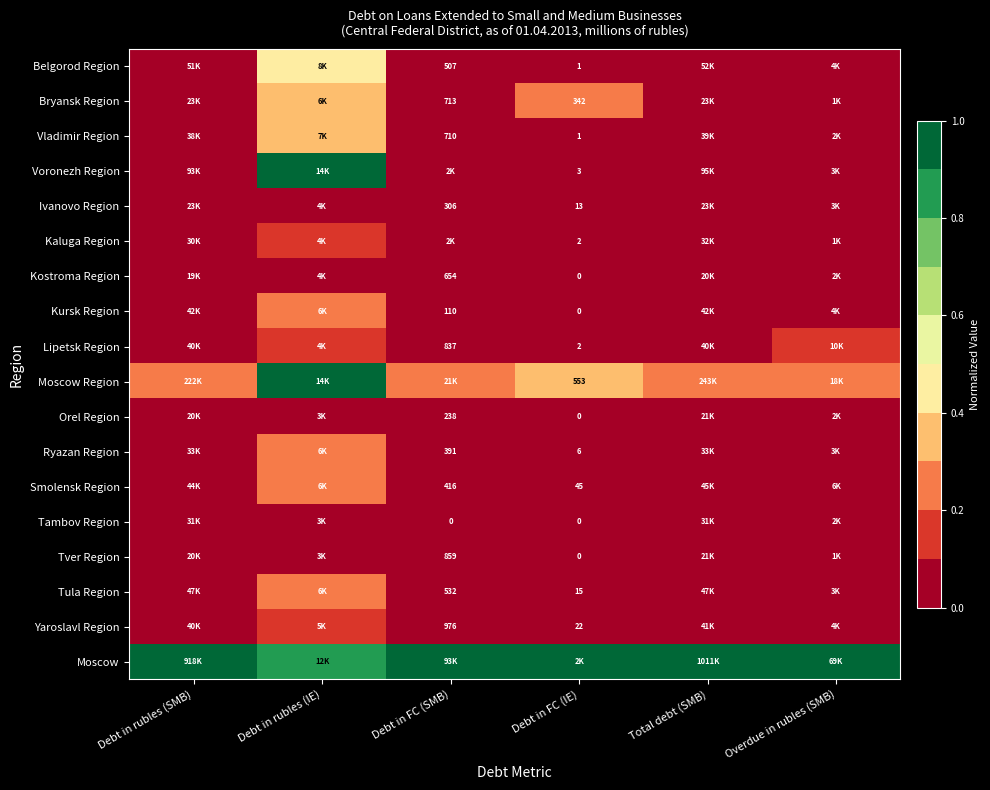

What is the highest value of the Belgorod Region series?

0.4